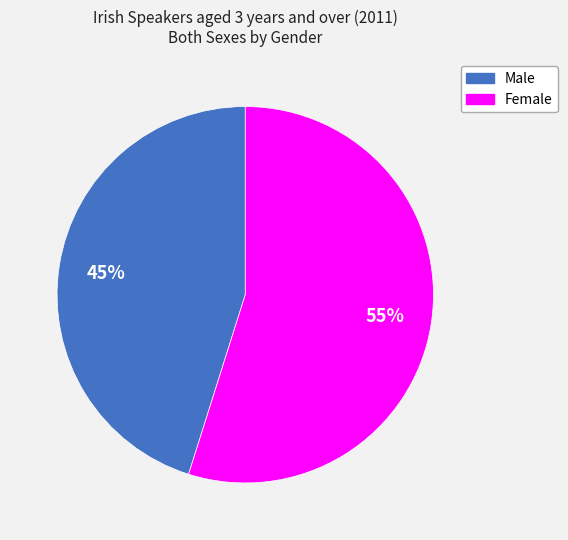

Rank the categories by value from highest to lowest.

Female, Male